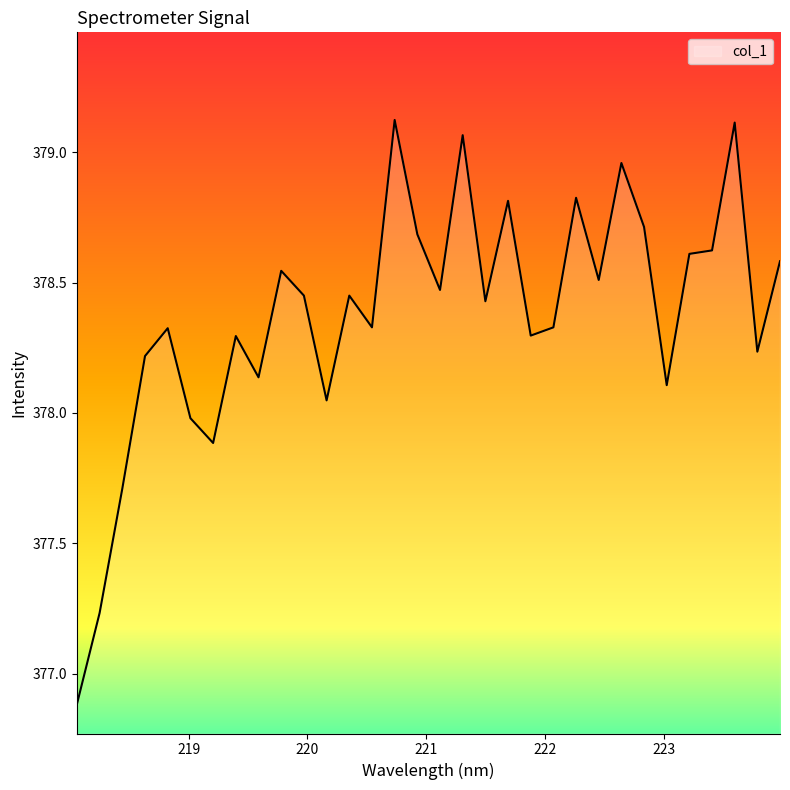

What is the minimum value shown in the chart?

376.9